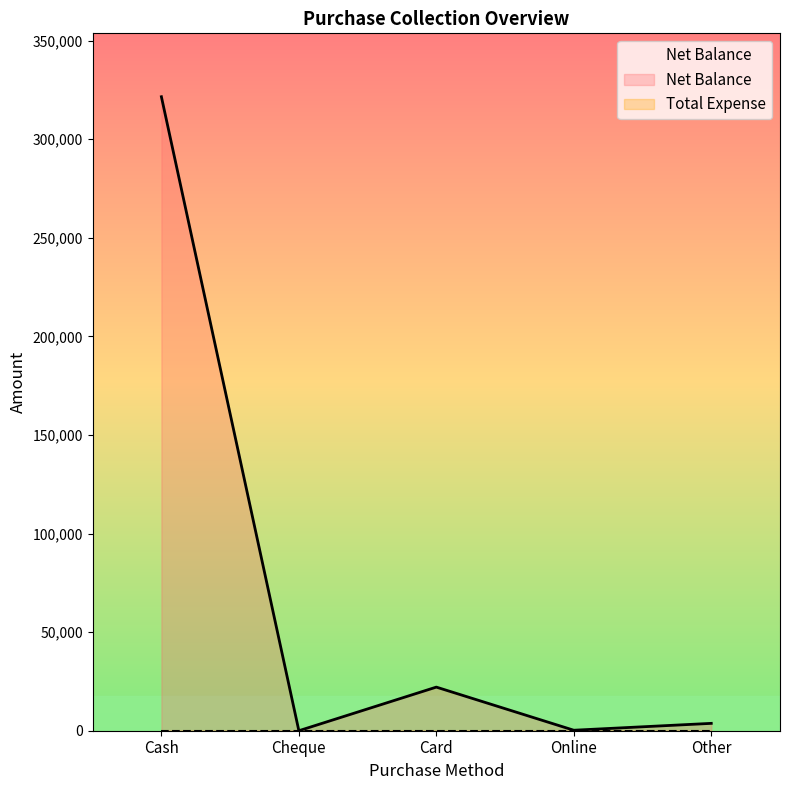

Is it true that the value at Cheque is 186104?

False